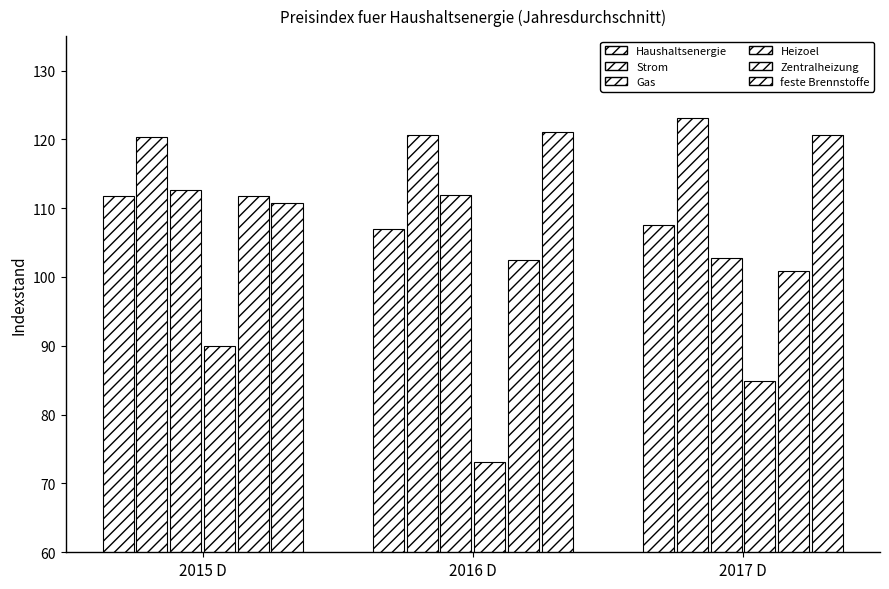

What is the sum of all Strom values?

364.1